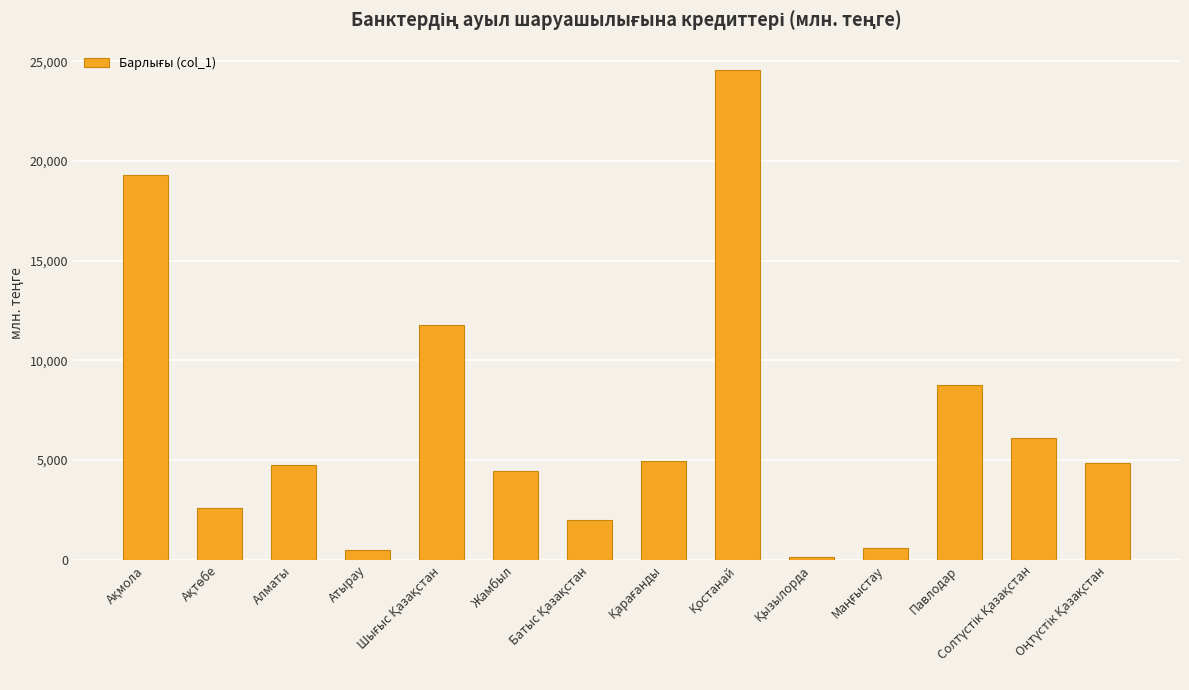

What is the label of the 6th bar from the left?

Жамбыл